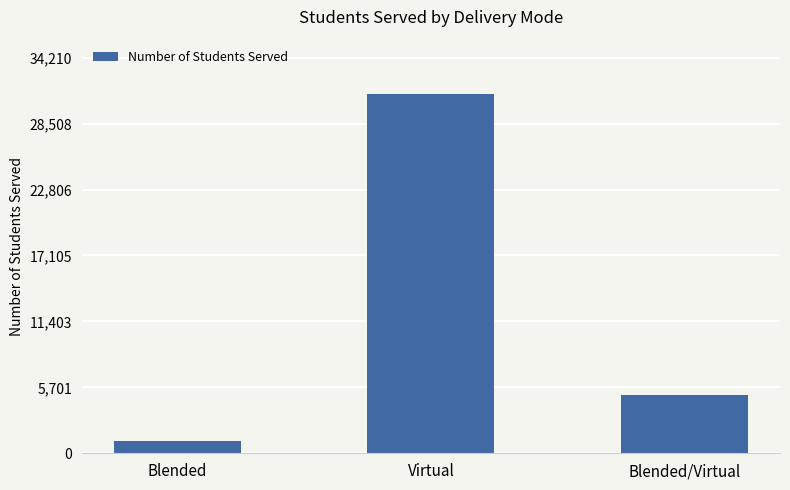

What is the value of the 3rd bar from the left?

5000